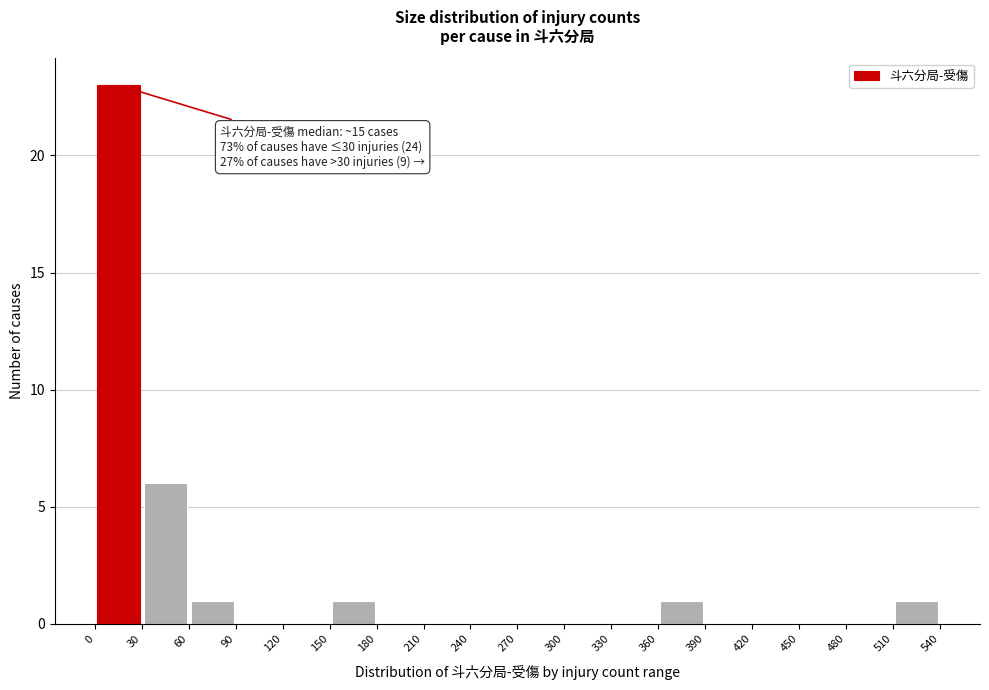

Which range on the x-axis has the tallest bar?

0 to 30